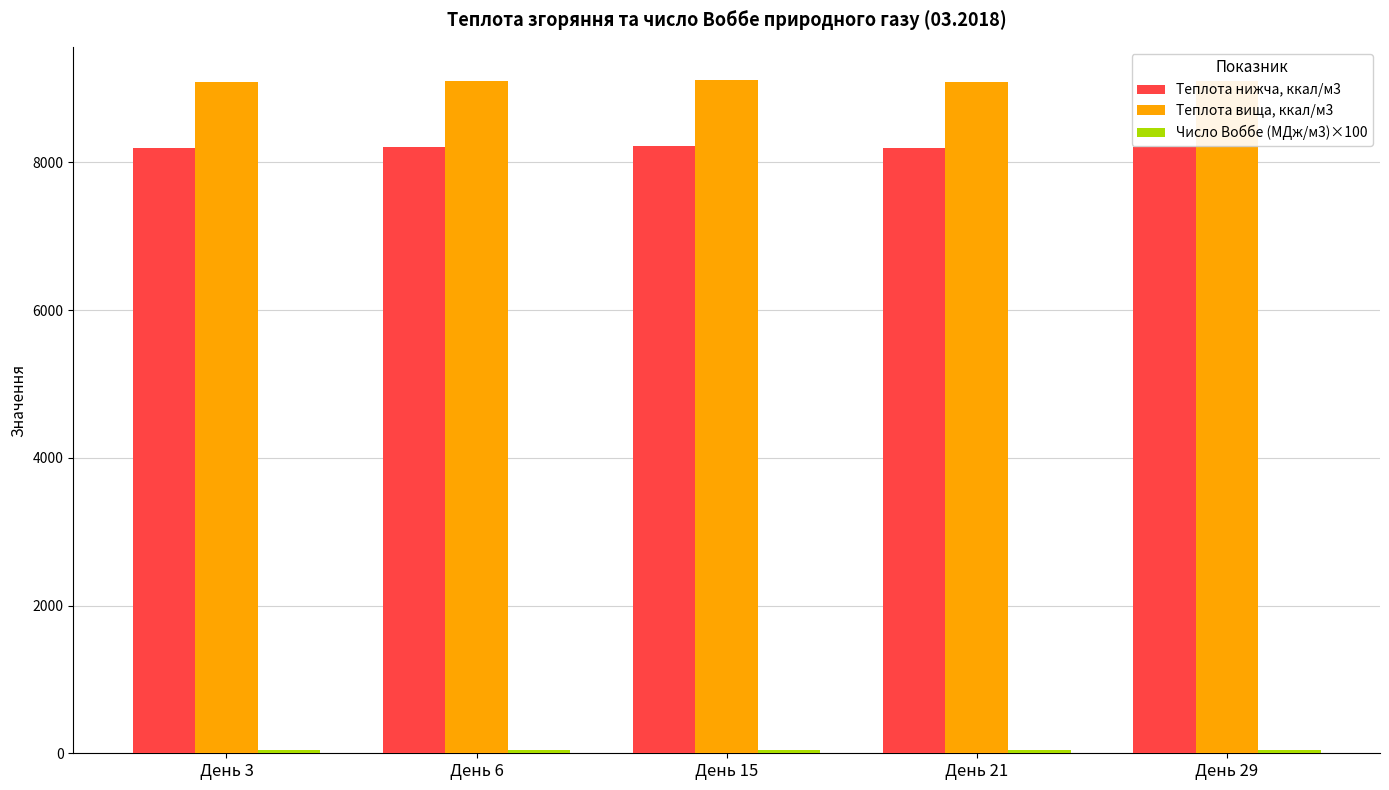

What is the difference between the second highest and minimum values in the Теплота нижча, ккал/м3 series?

12.9